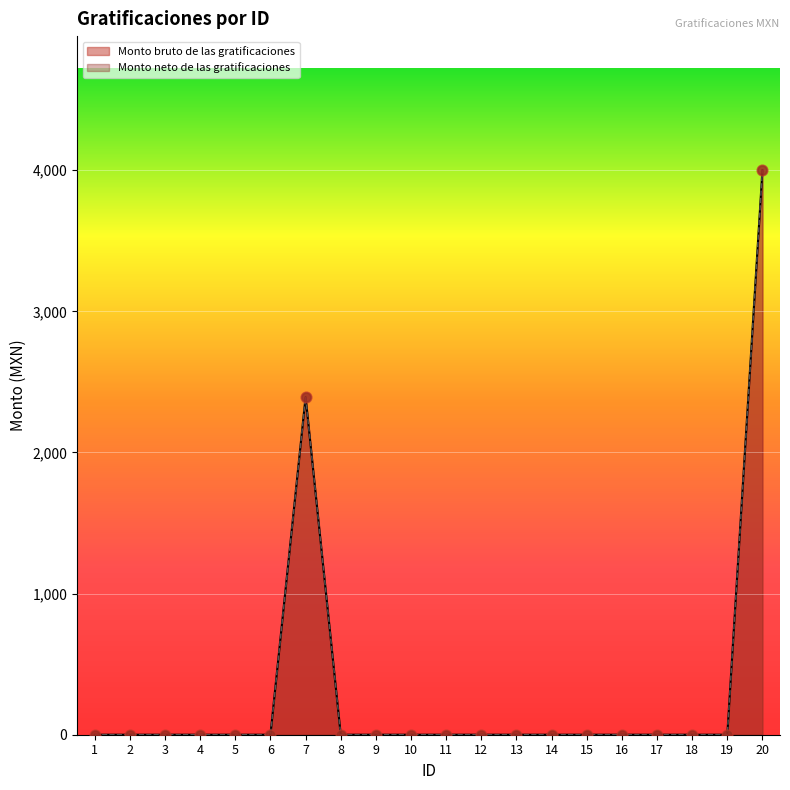

Is the value of Monto bruto de las gratificaciones at 1 greater than the value of Monto neto de las gratificaciones at 4?

No